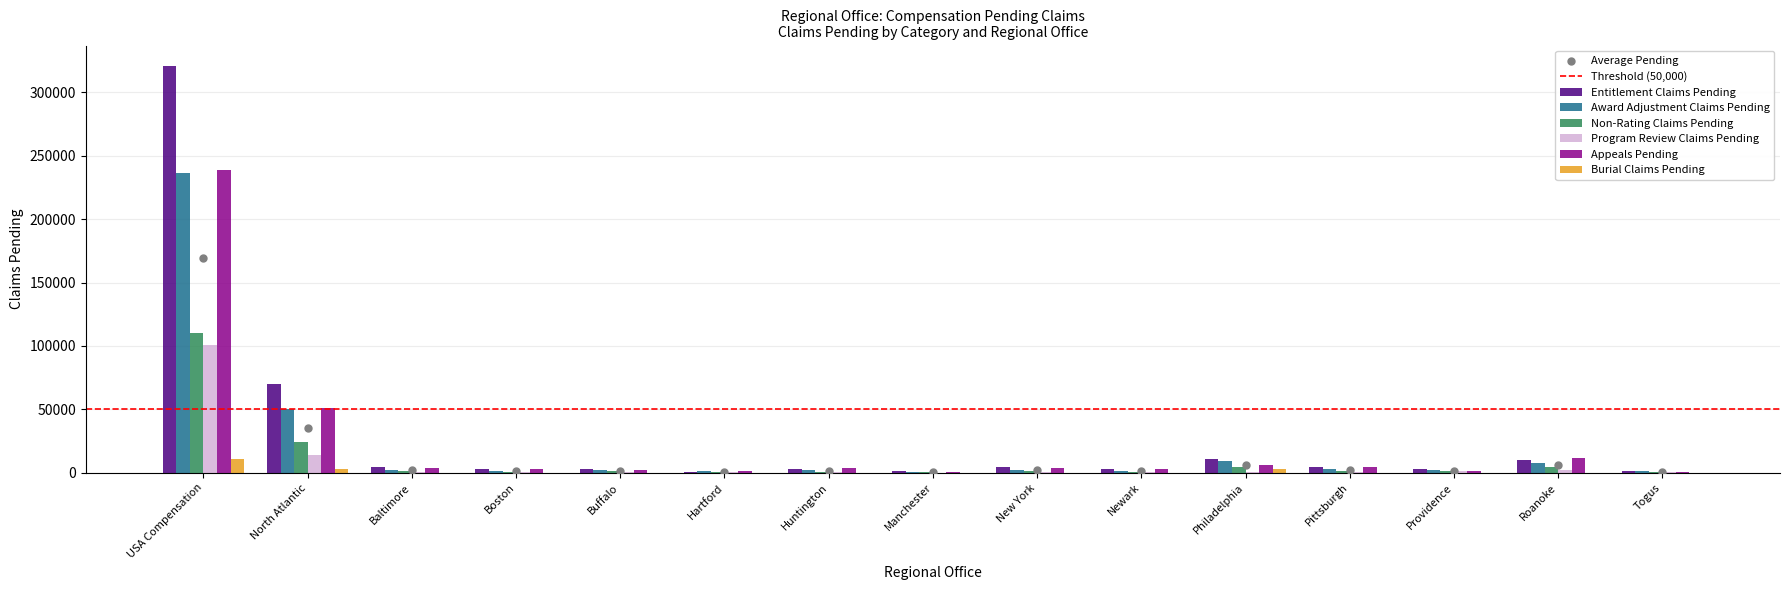

At which category is the sum across all series the highest?

USA Compensation